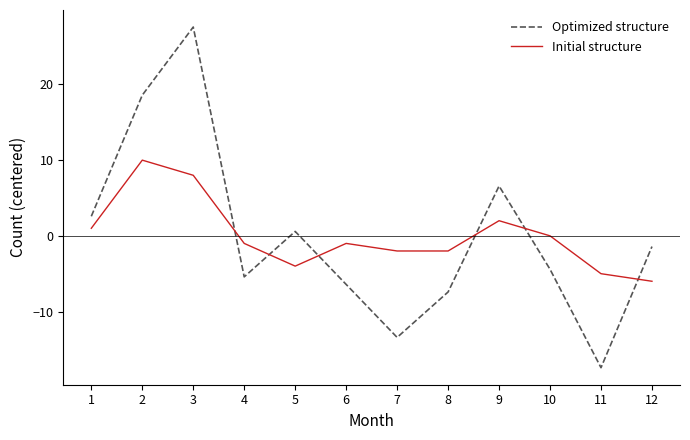

Is the value of Initial structure at 5 greater than the value of Optimized structure at 8?

Yes